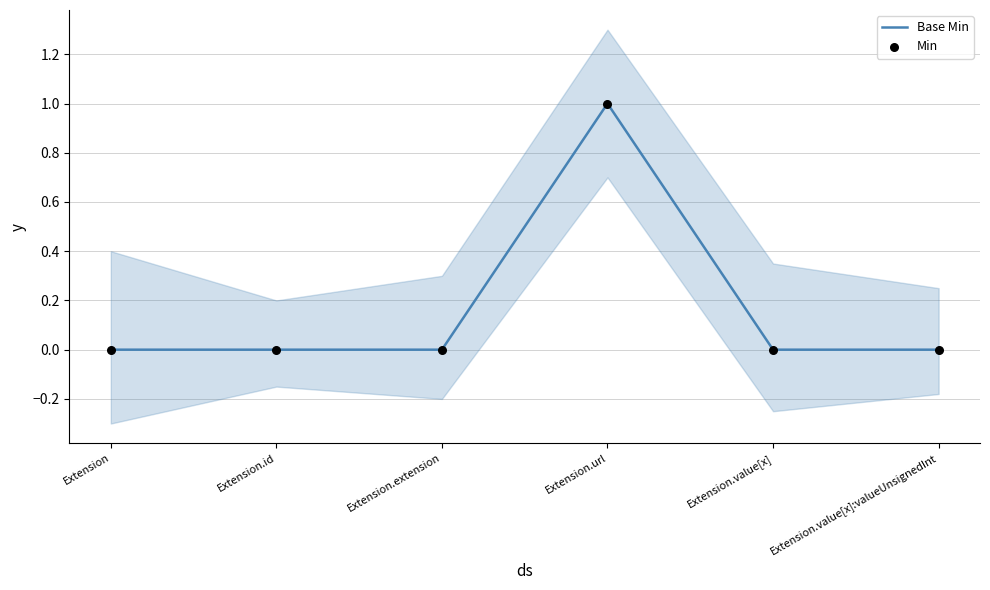

At how many categories does at least one series exceed 0?

1